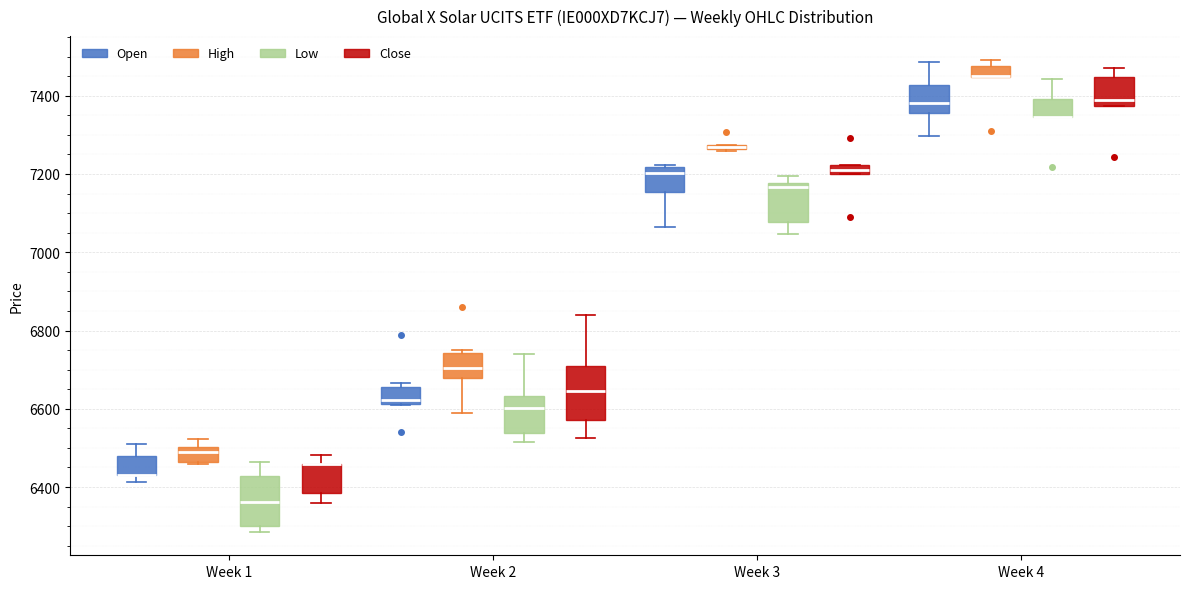

Where does the median line of the box for Week 1 (Low) sit on the y-axis? The values are not printed on the chart, so give them approximately, as read against the axis.

6360